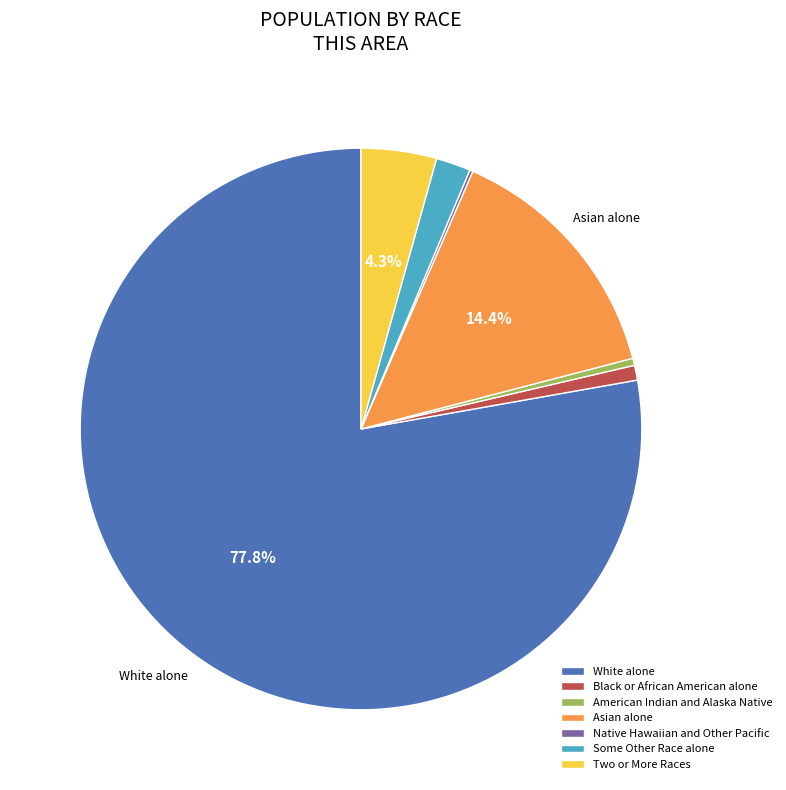

Which category accounts for the majority?

White alone